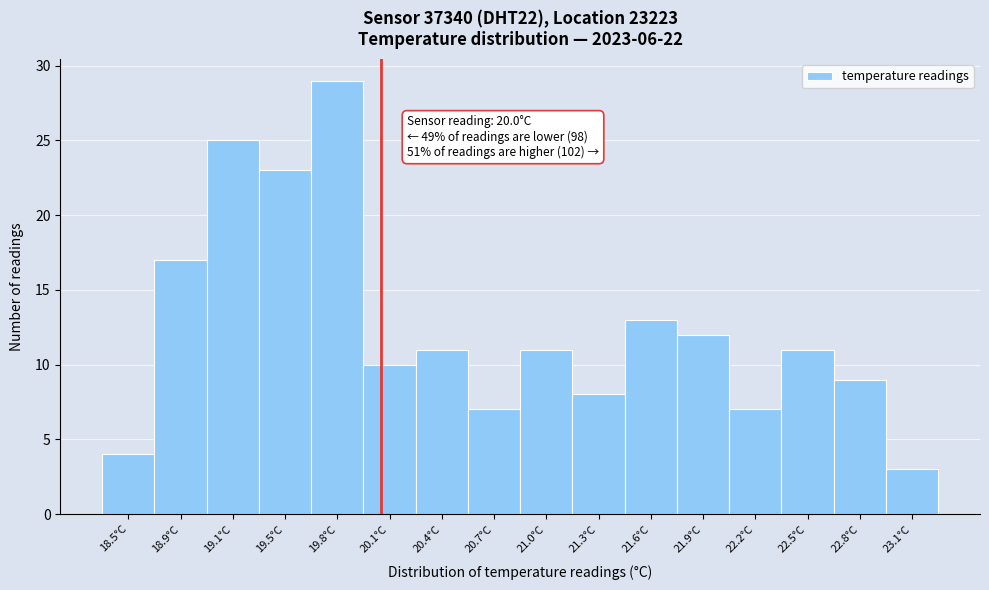

Which range on the x-axis has the tallest bar?

19.6 to 19.9